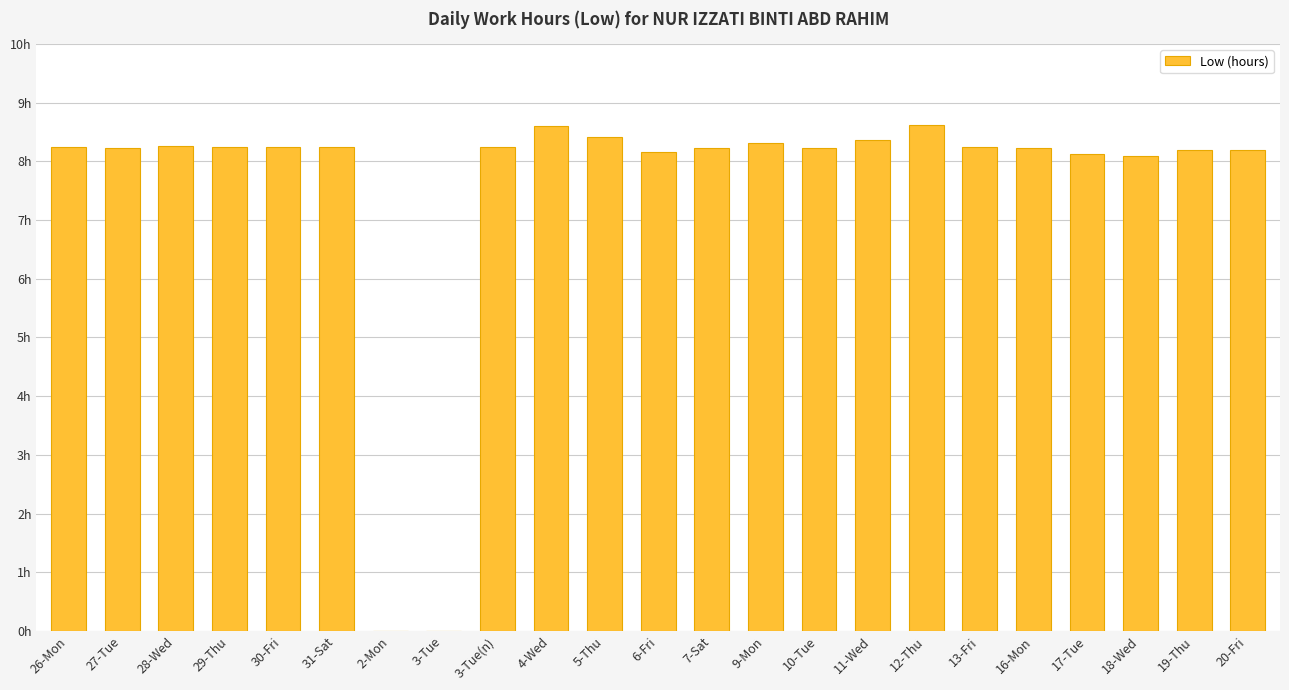

How many positive values are there?

21